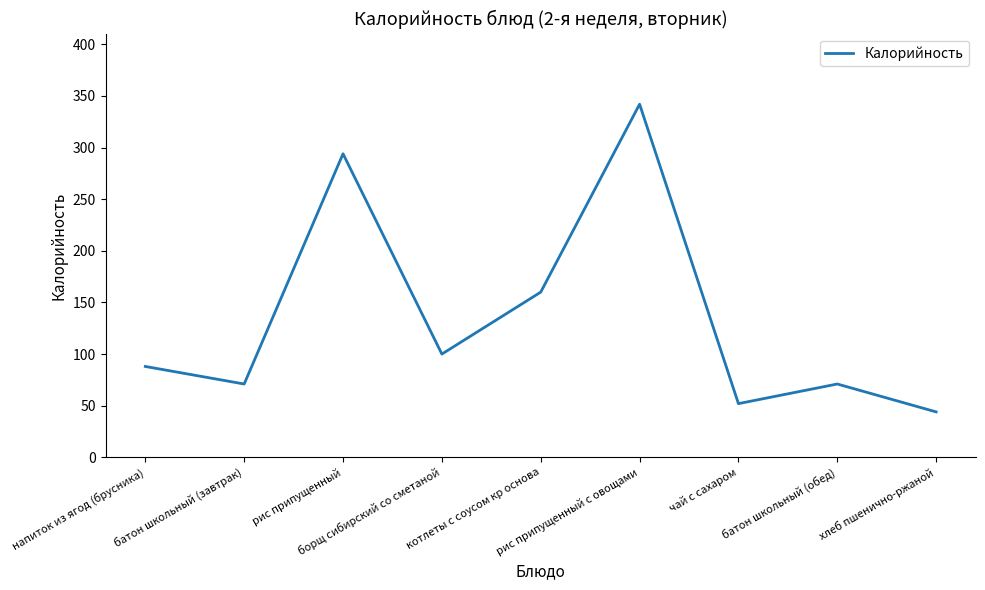

Count the number of data series in this chart.

1